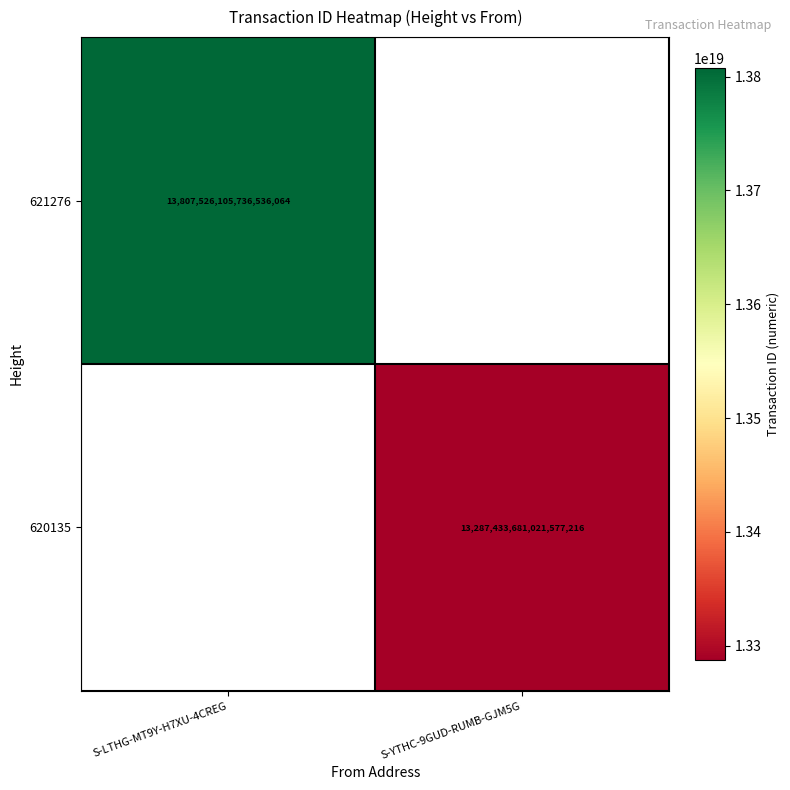

The value of 621276 at S-LTHG-MT9Y-H7XU-4CREG is 13807526105736536064. True or false?

True